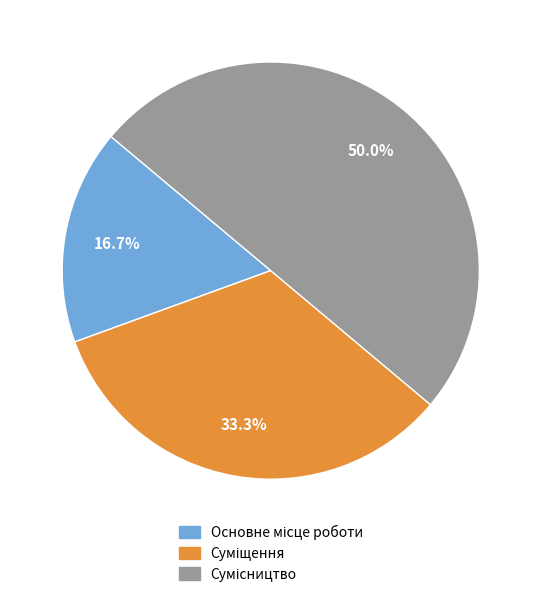

Does any single category account for the majority?

No